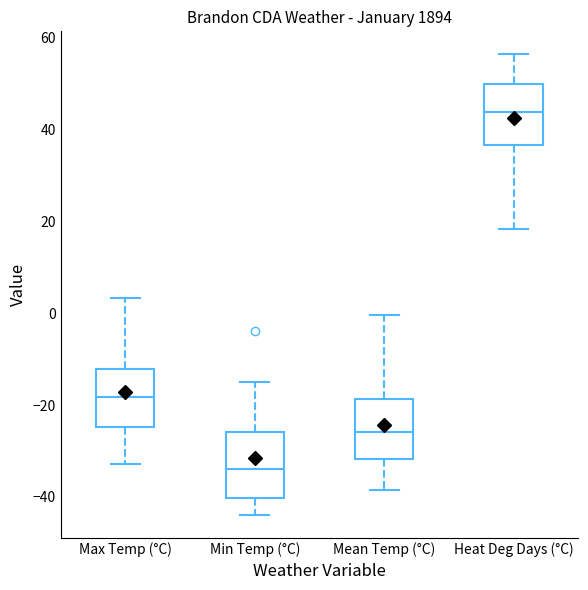

Where is the upper edge of the box for Mean Temp (°C) on the y-axis? The values are not printed on the chart, so give them approximately, as read against the axis.

-18